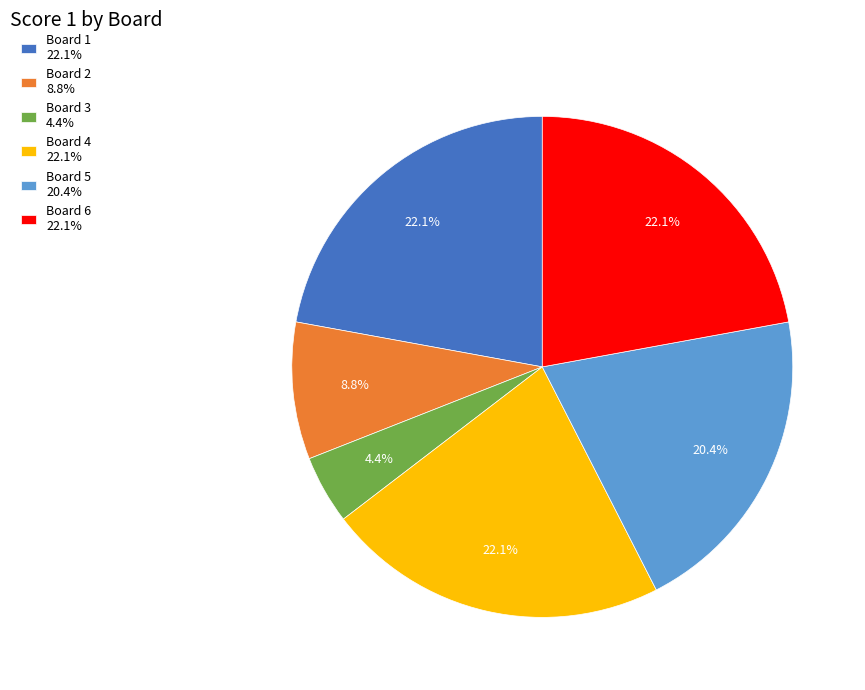

Which category has the smallest portion of the pie?

Board 3